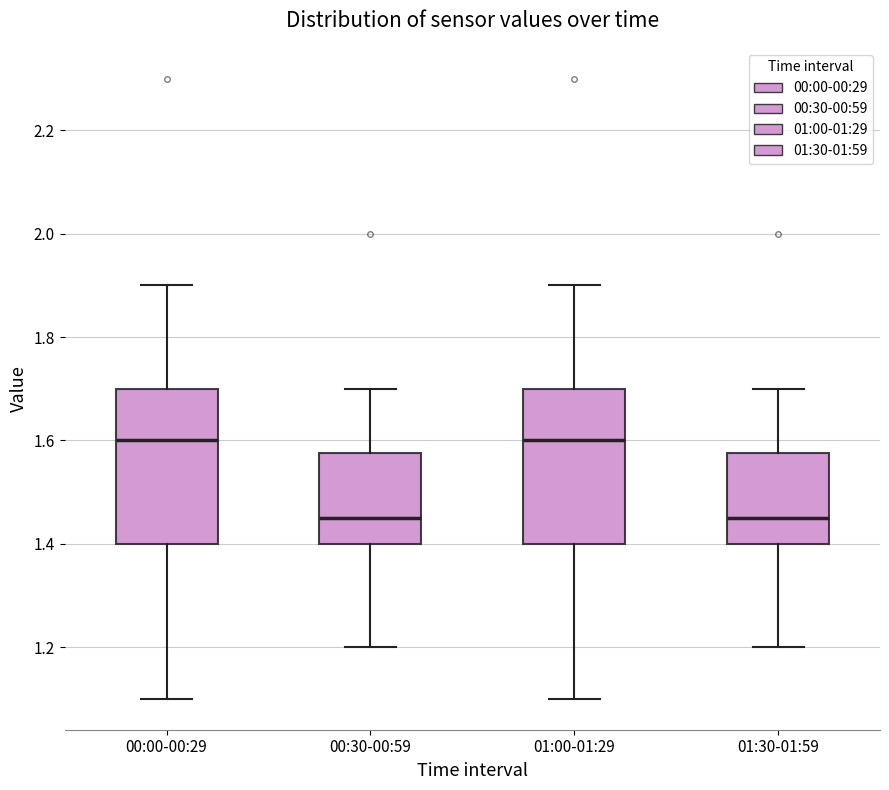

Reading left to right, read every box against the y-axis: the position of its median line, the range the box covers, and the ends of its whiskers. The values are not printed on the chart, so give them approximately, as read against the axis.

00:00-00:29: median 1.60, box 1.40 to 1.70, whiskers 1.10 to 1.90
00:30-00:59: median 1.46, box 1.40 to 1.58, whiskers 1.20 to 1.70
01:00-01:29: median 1.60, box 1.40 to 1.70, whiskers 1.10 to 1.90
01:30-01:59: median 1.46, box 1.40 to 1.58, whiskers 1.20 to 1.70